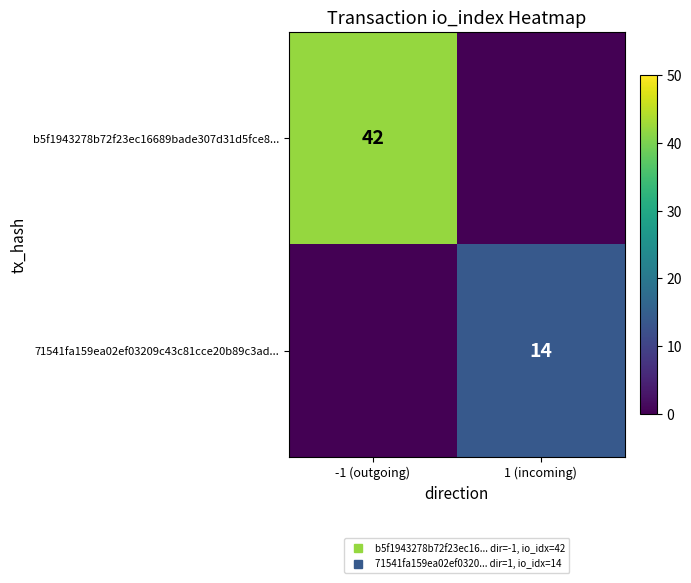

How many data points in 71541fa159ea02ef03209c43c81cce20b89c3ad... are less than 14?

1